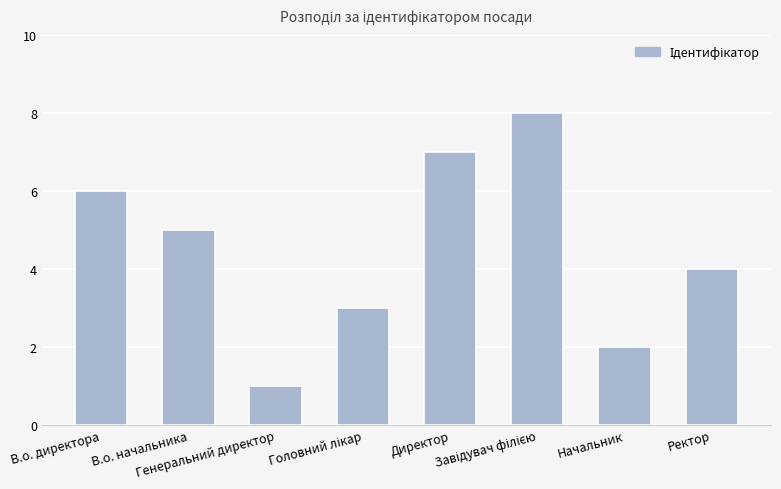

What is the sum of all values?

36